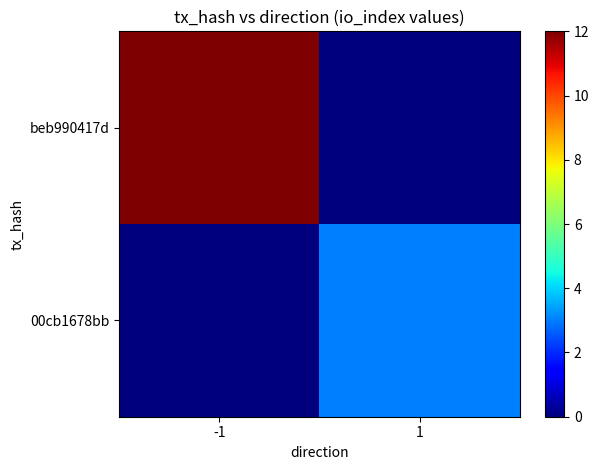

Which series changed the most between -1 and 1?

beb990417d